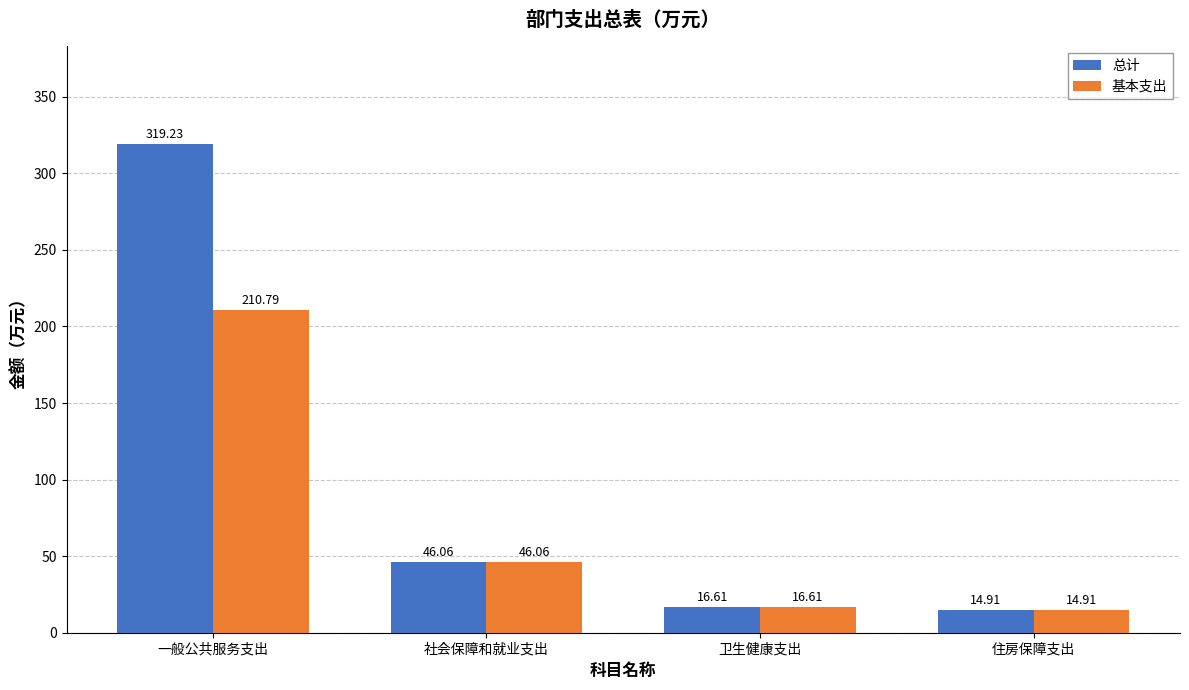

Where is 总计 nearest to the value 167?

社会保障和就业支出